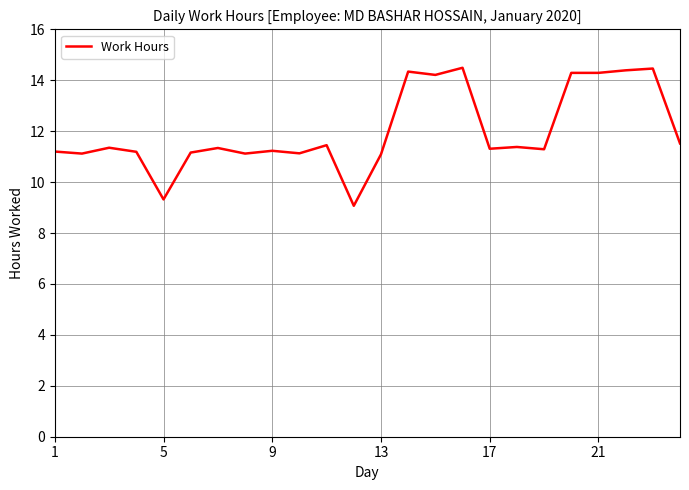

What is the smallest value displayed?

9.1